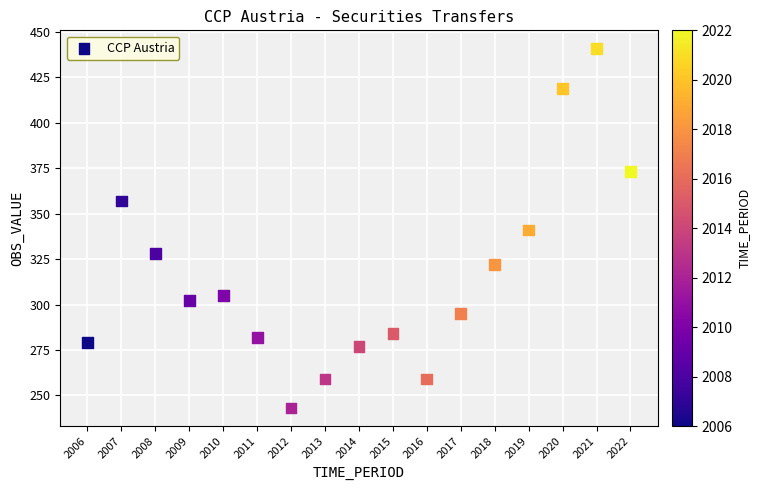

What is the range of Y values (max minus min)?

198